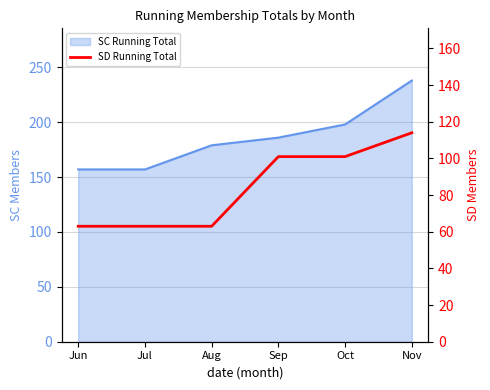

Rank the categories by value from lowest to highest.

Jun, Jul, Aug, Sep, Oct, Nov